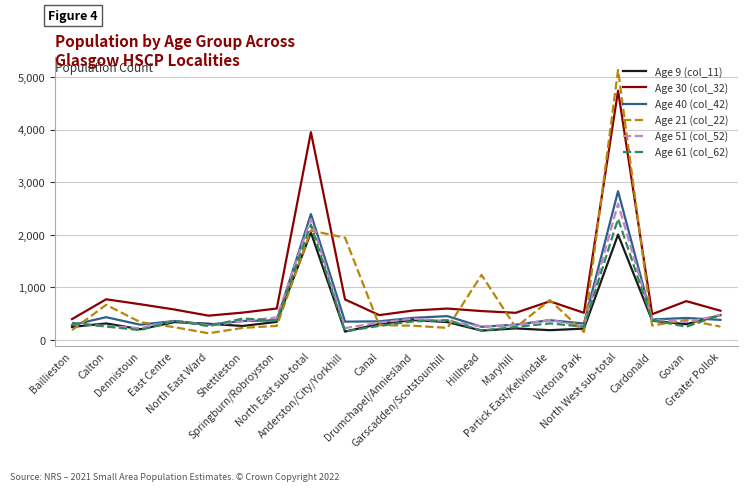

Which series has the largest range (max minus min)?

Age 21 (col_22)